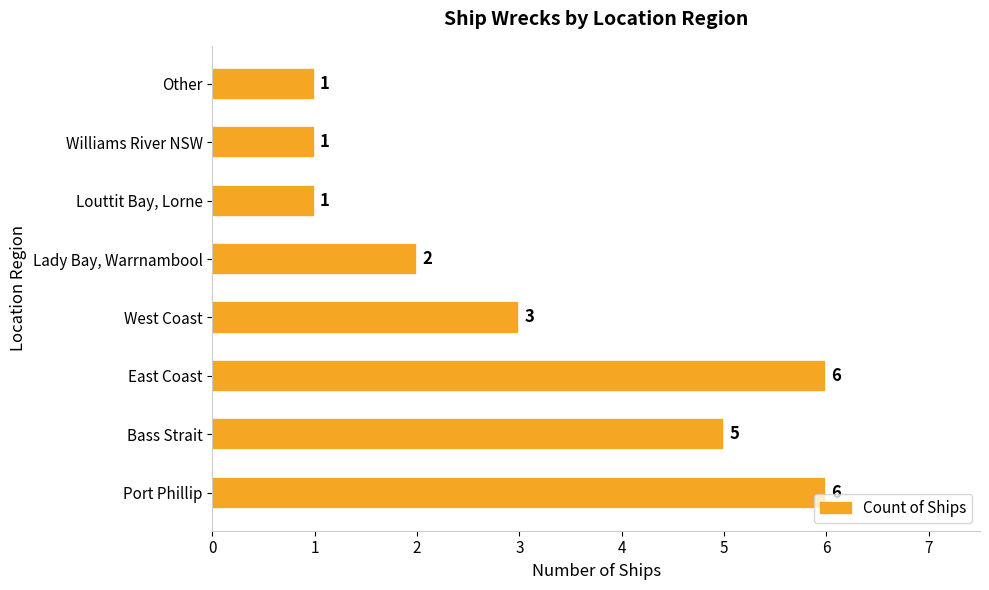

What is the maximum value shown in the chart?

6